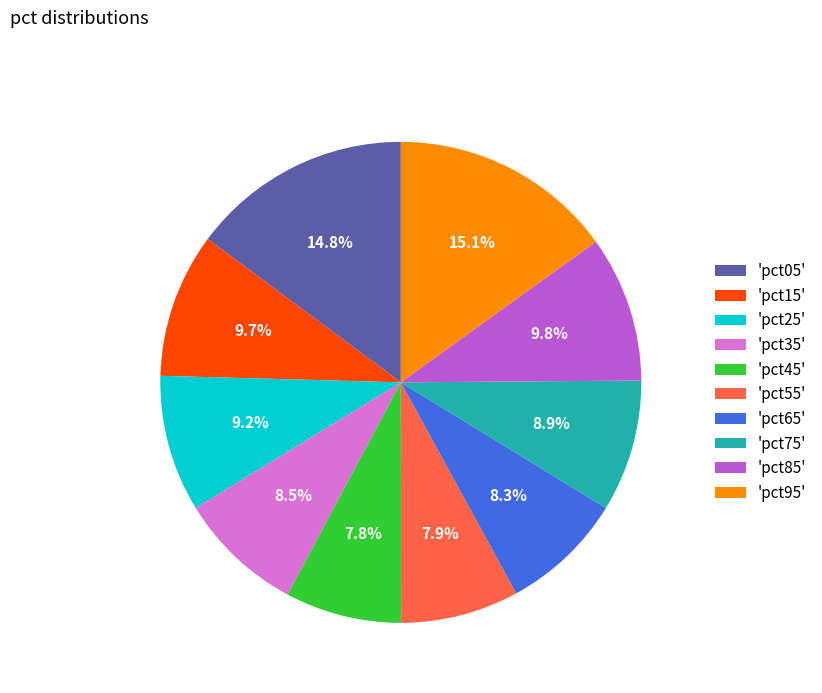

Is there any slice that represents more than half of the pie?

No